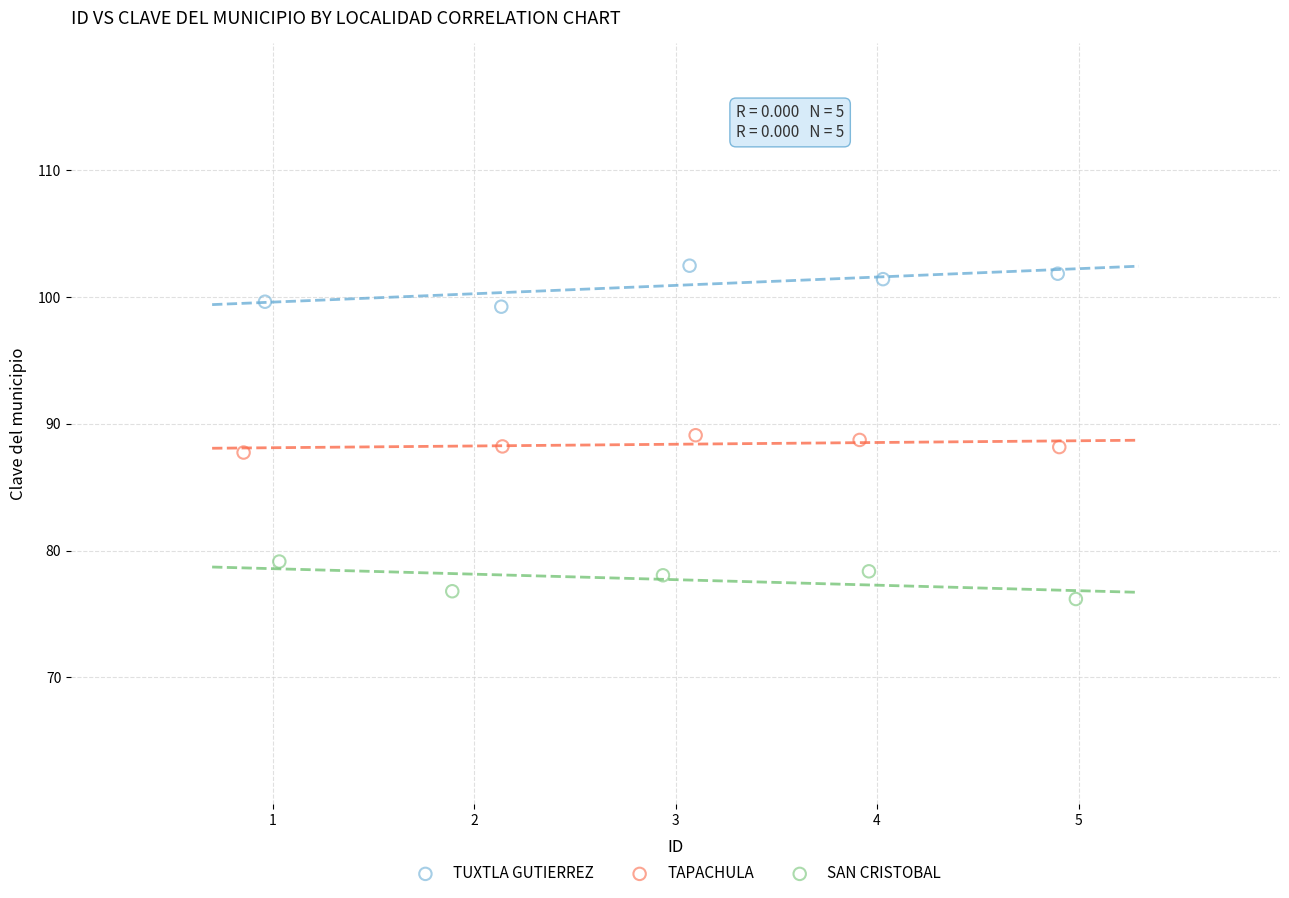

What are all the series names shown in the legend?

TUXTLA GUTIERREZ, TAPACHULA, SAN CRISTOBAL